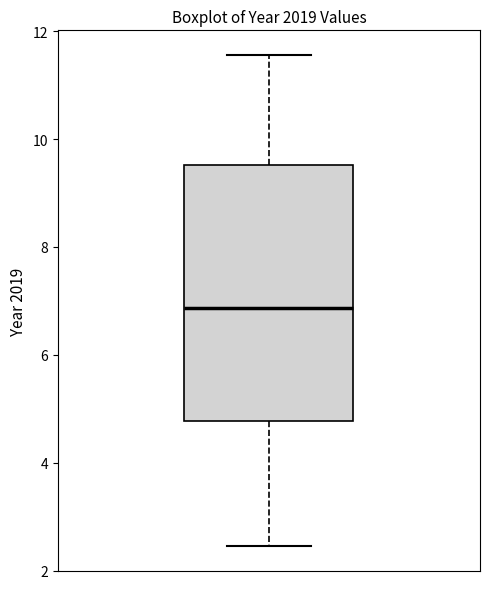

Where does the upper whisker of the box end on the y-axis? The values are not printed on the chart, so give them approximately, as read against the axis.

11.6